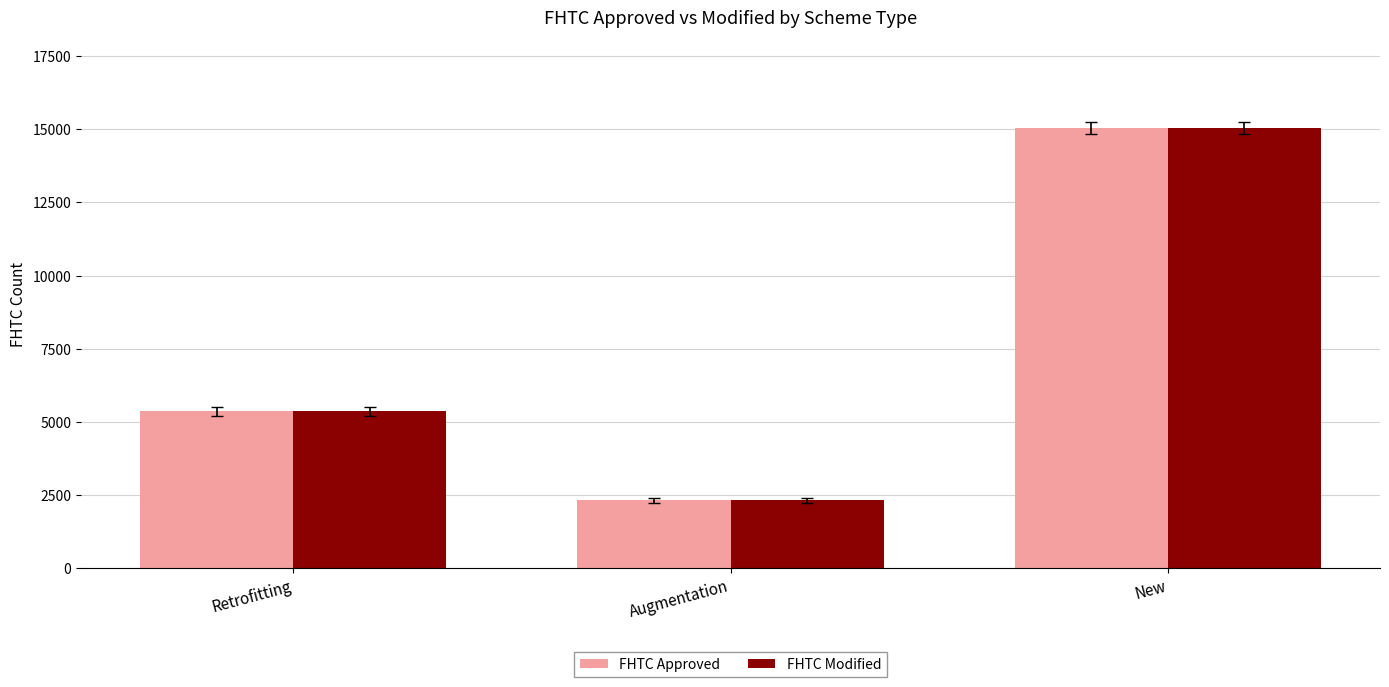

Reading right to left, what are all the values shown in this chart?

FHTC Approved: New=15042	Augmentation=2309	Retrofitting=5349
FHTC Modified: New=15042	Augmentation=2309	Retrofitting=5351